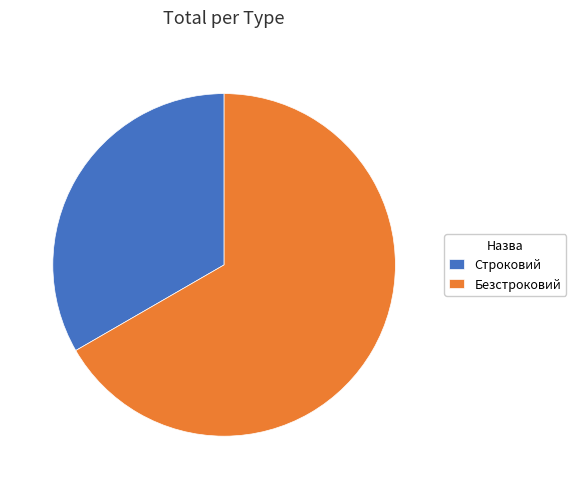

Which slice is the largest?

Безстроковий